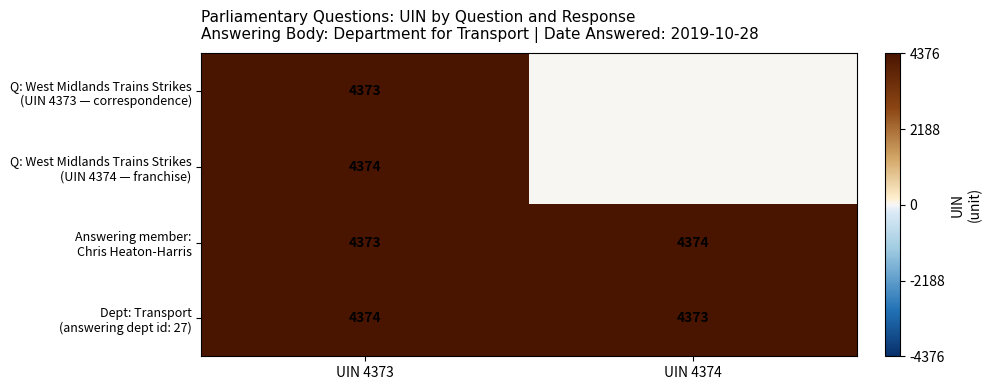

What is the total value across all series at UIN 4373?

17494